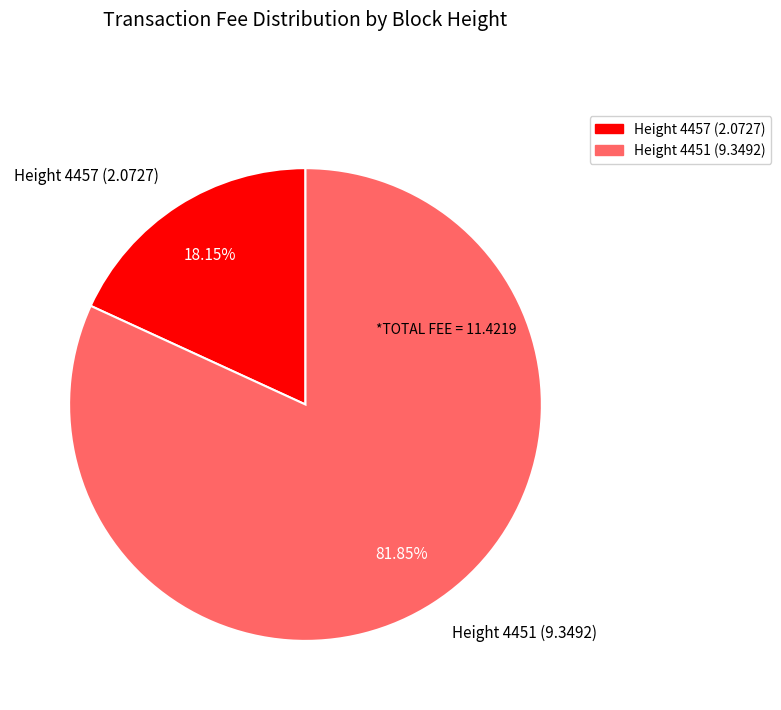

How many slices are in this pie chart?

2